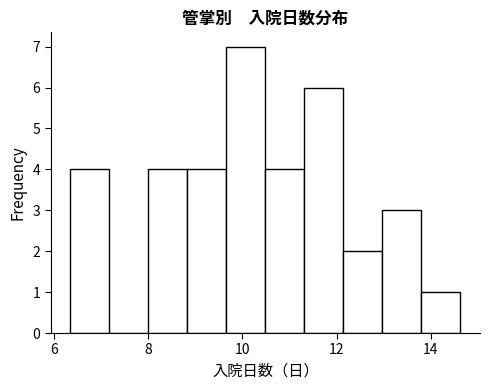

Reading left to right, transcribe this chart: for each bar, give the range it covers on the x-axis and its height. Neither the bar edges nor the heights are printed on the chart, so give them approximately, as read against the axes.

6.4 to 7.2: 4
7.2 to 8.0: 0
8.0 to 8.8: 4
8.8 to 9.6: 4
9.6 to 10.4: 7
10.4 to 11.4: 4
11.4 to 12.2: 6
12.2 to 13.0: 2
13.0 to 13.8: 3
13.8 to 14.6: 1